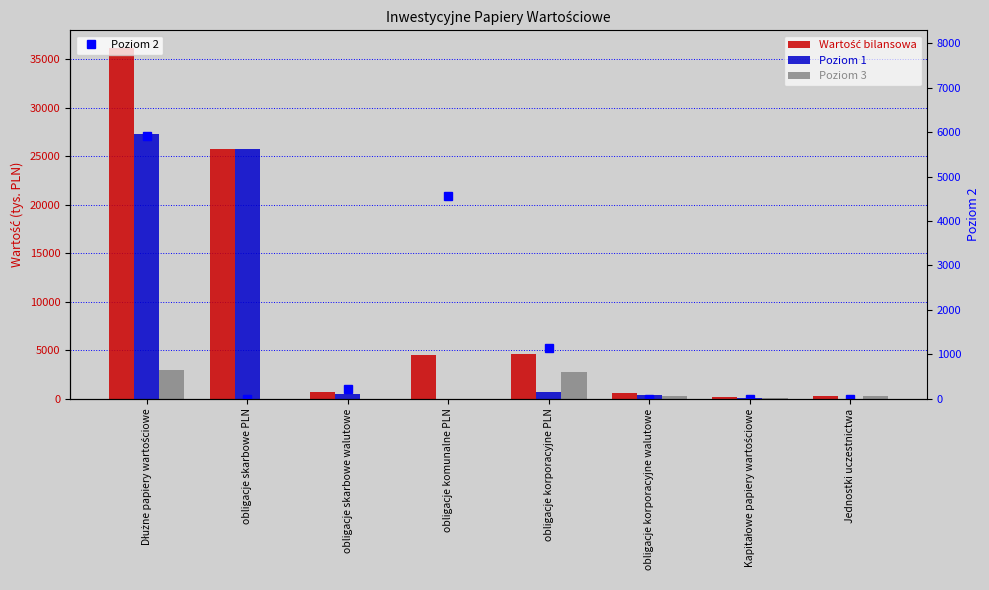

Reading left to right, extract all data points from this chart.

Wartość bilansowa: Dłużne papiery wartościowe=36142	obligacje skarbowe PLN=25744	obligacje skarbowe walutowe=678	obligacje komunalne PLN=4552	obligacje korporacyjne PLN=4590	obligacje korporacyjne walutowe=578	Kapitałowe papiery wartościowe=183	Jednostki uczestnictwa=316
Poziom 1: Dłużne papiery wartościowe=27236	obligacje skarbowe PLN=25744	obligacje skarbowe walutowe=457	obligacje komunalne PLN=0	obligacje korporacyjne PLN=692	obligacje korporacyjne walutowe=343	Kapitałowe papiery wartościowe=91	Jednostki uczestnictwa=18
Poziom 3: Dłużne papiery wartościowe=2984	obligacje skarbowe PLN=0	obligacje skarbowe walutowe=0	obligacje komunalne PLN=0	obligacje korporacyjne PLN=2749	obligacje korporacyjne walutowe=235	Kapitałowe papiery wartościowe=92	Jednostki uczestnictwa=298
Poziom 2: Dłużne papiery wartościowe=5922	obligacje skarbowe PLN=0	obligacje skarbowe walutowe=221	obligacje komunalne PLN=4552	obligacje korporacyjne PLN=1149	obligacje korporacyjne walutowe=0	Kapitałowe papiery wartościowe=0	Jednostki uczestnictwa=0